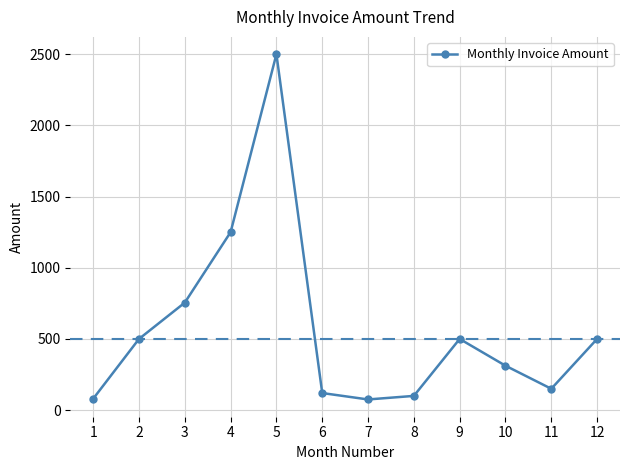

Which category has the highest value across all series?

5